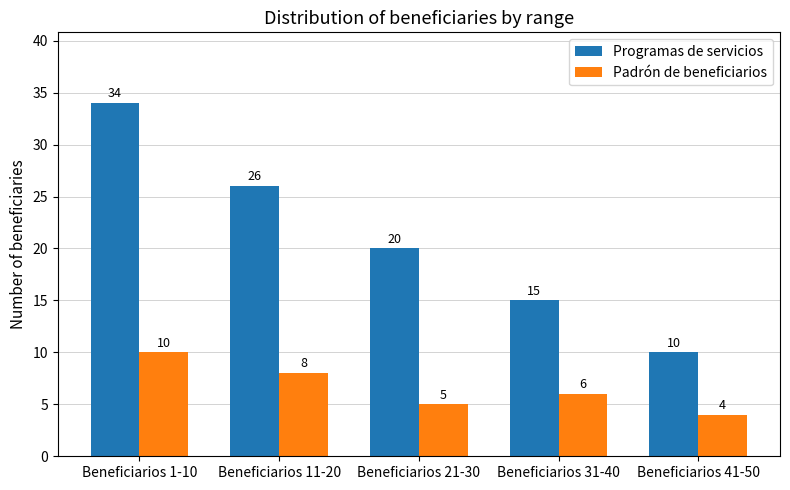

The Programas de servicios series shows 3 at Beneficiarios 41-50. True or false?

False